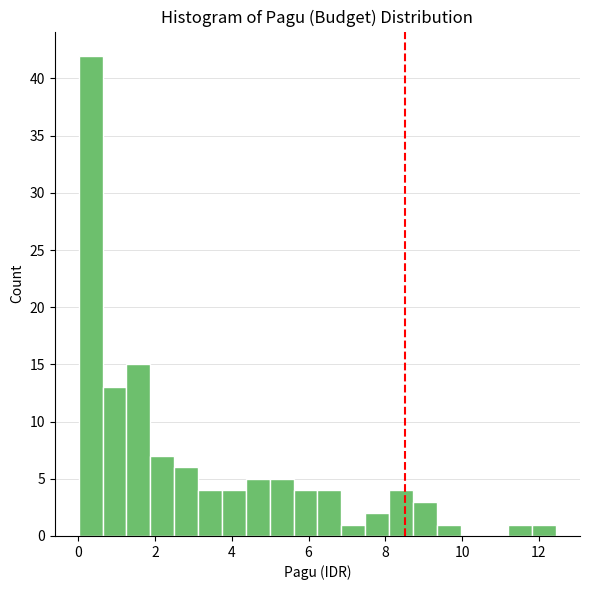

Around what value on the x-axis is the tallest bar? Give the approximate position of its centre, as read against the axis.

0.4